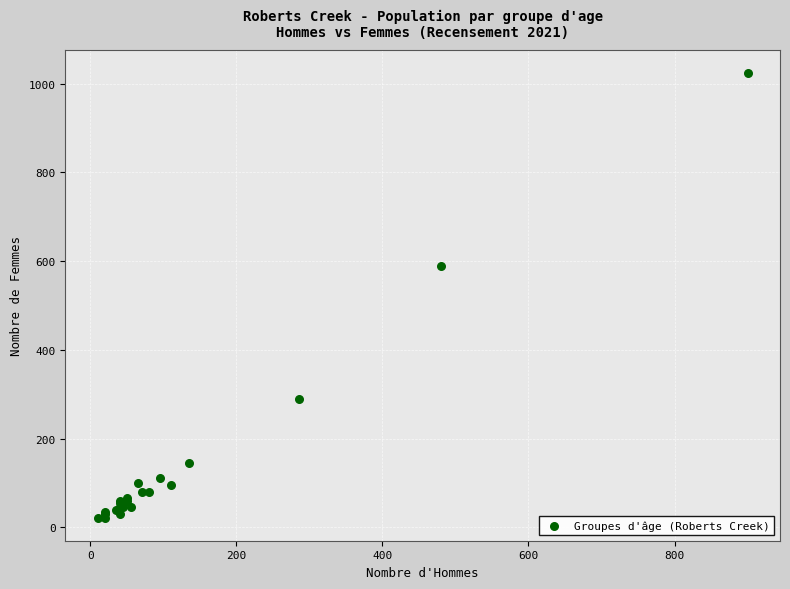

What Y value in the scatter plot is closest to 522?

590